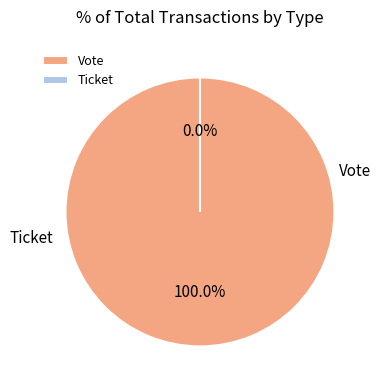

Do Vote and Ticket together represent more than half of the pie?

Yes